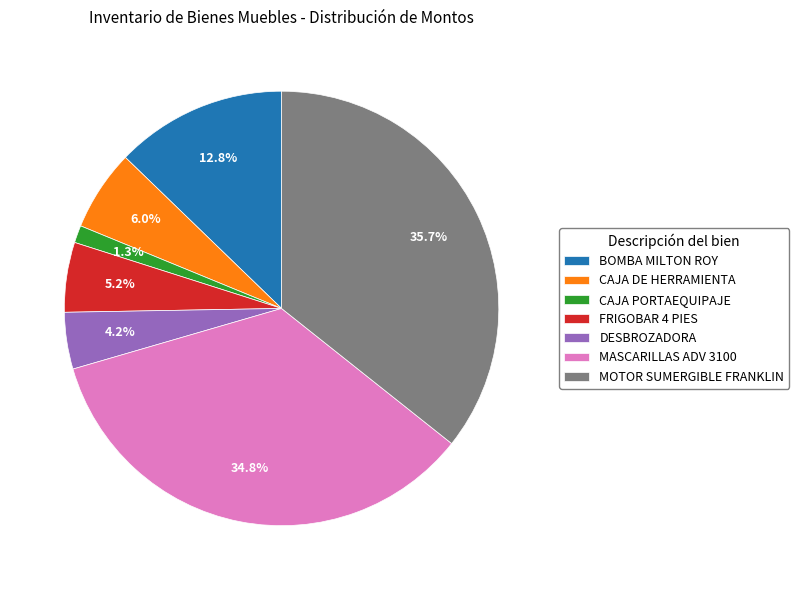

To the nearest percent, what percentage of the pie is DESBROZADORA?

4%